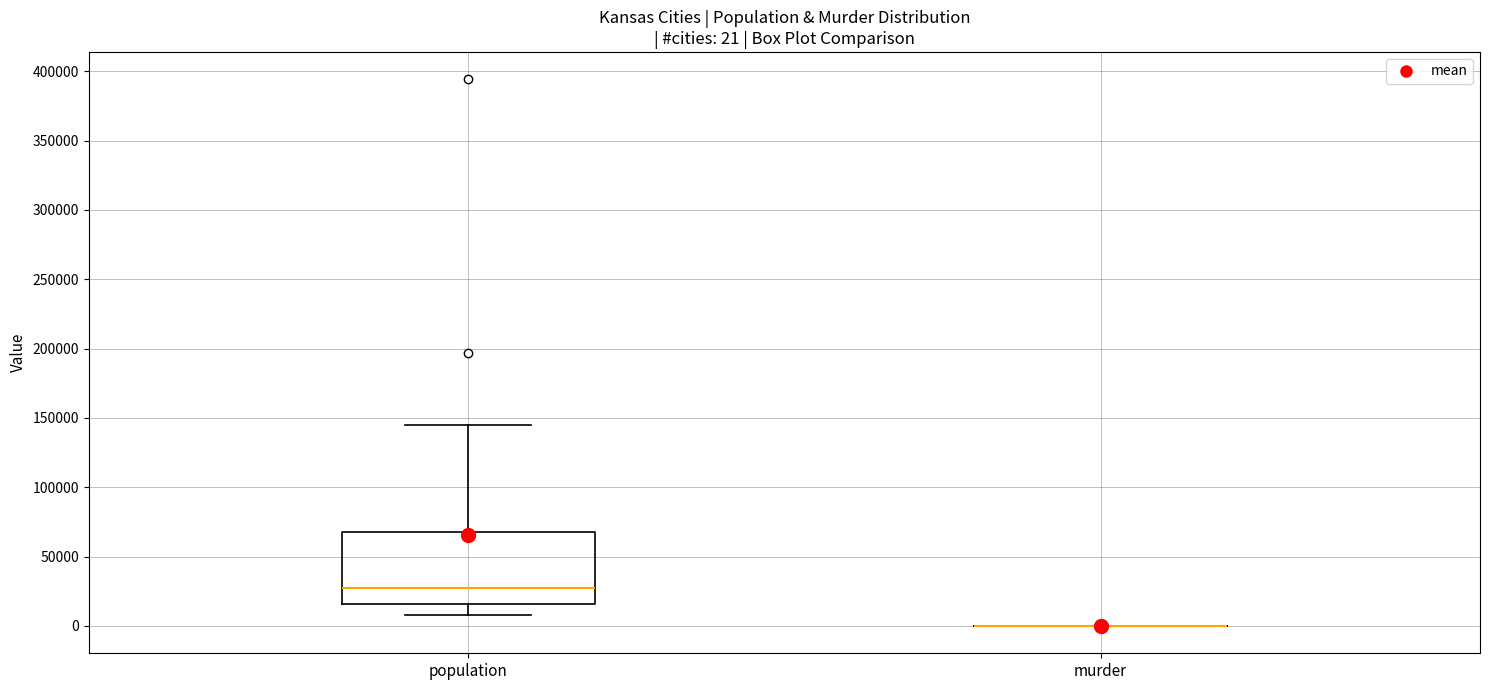

Comparing the boxes themselves (not the whiskers), which one is the tallest?

population